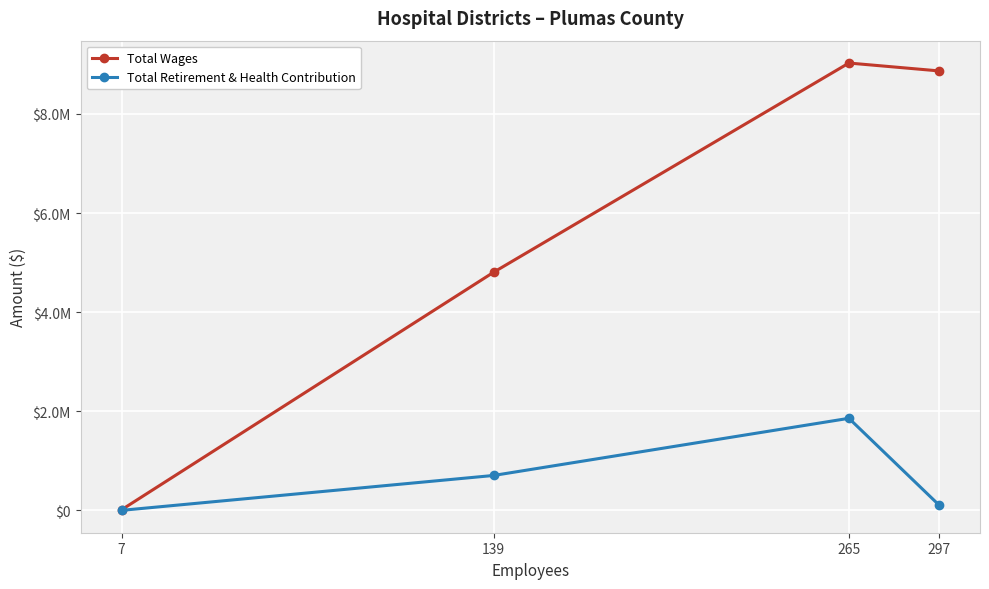

Is the value of Total Wages at 7 greater than the value of Total Retirement & Health Contribution at 139?

No